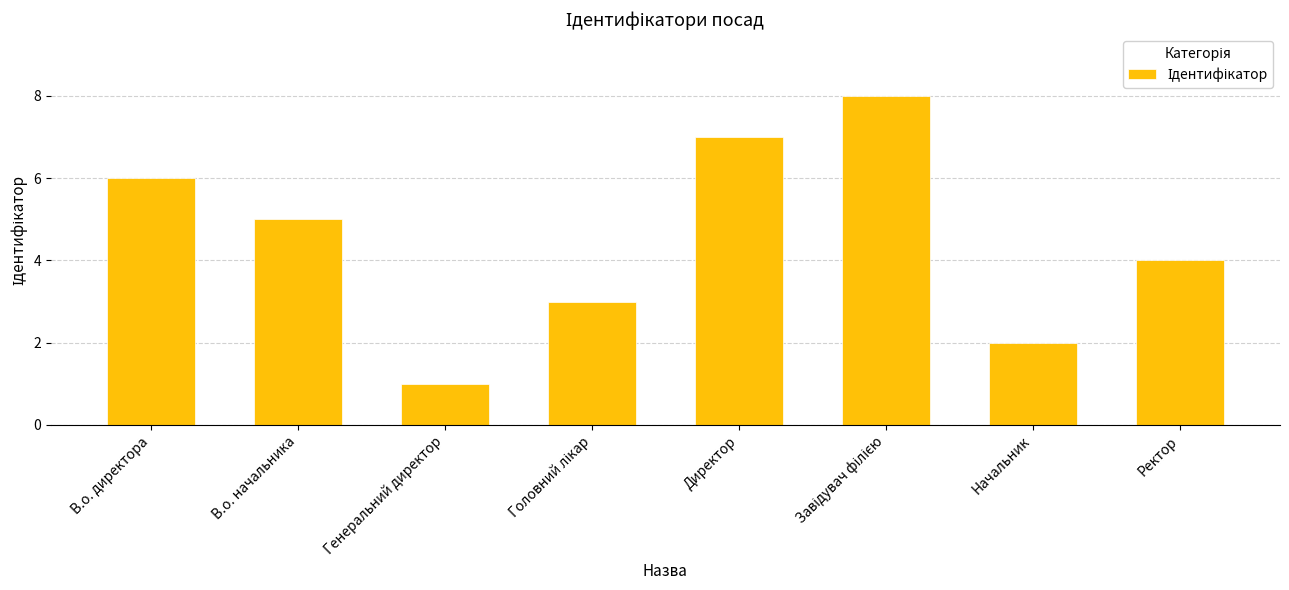

Where does the data first go above 5?

В.о. директора